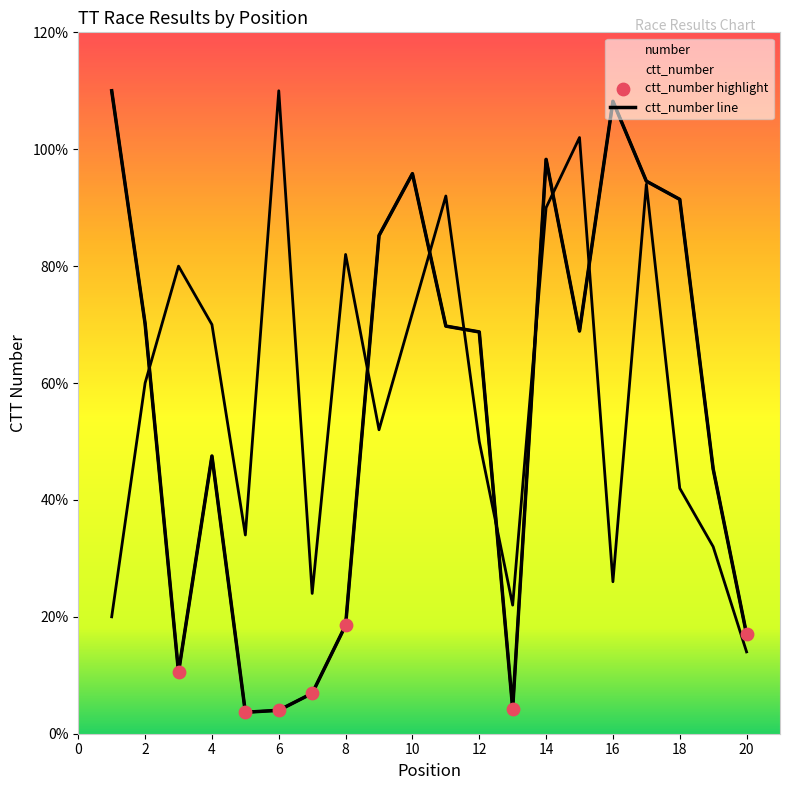

Which series contains the highest Y value?

number